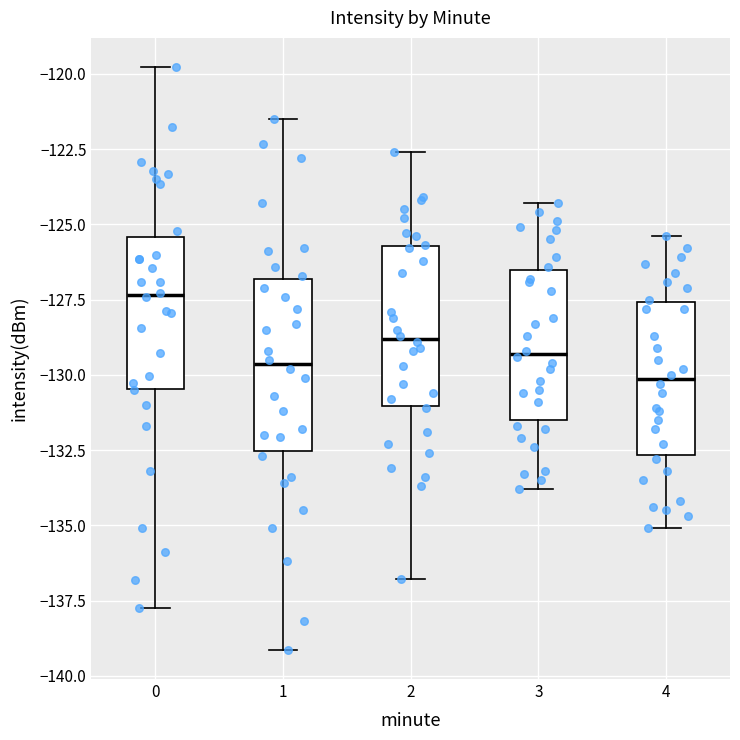

Which box has the highest median line?

0